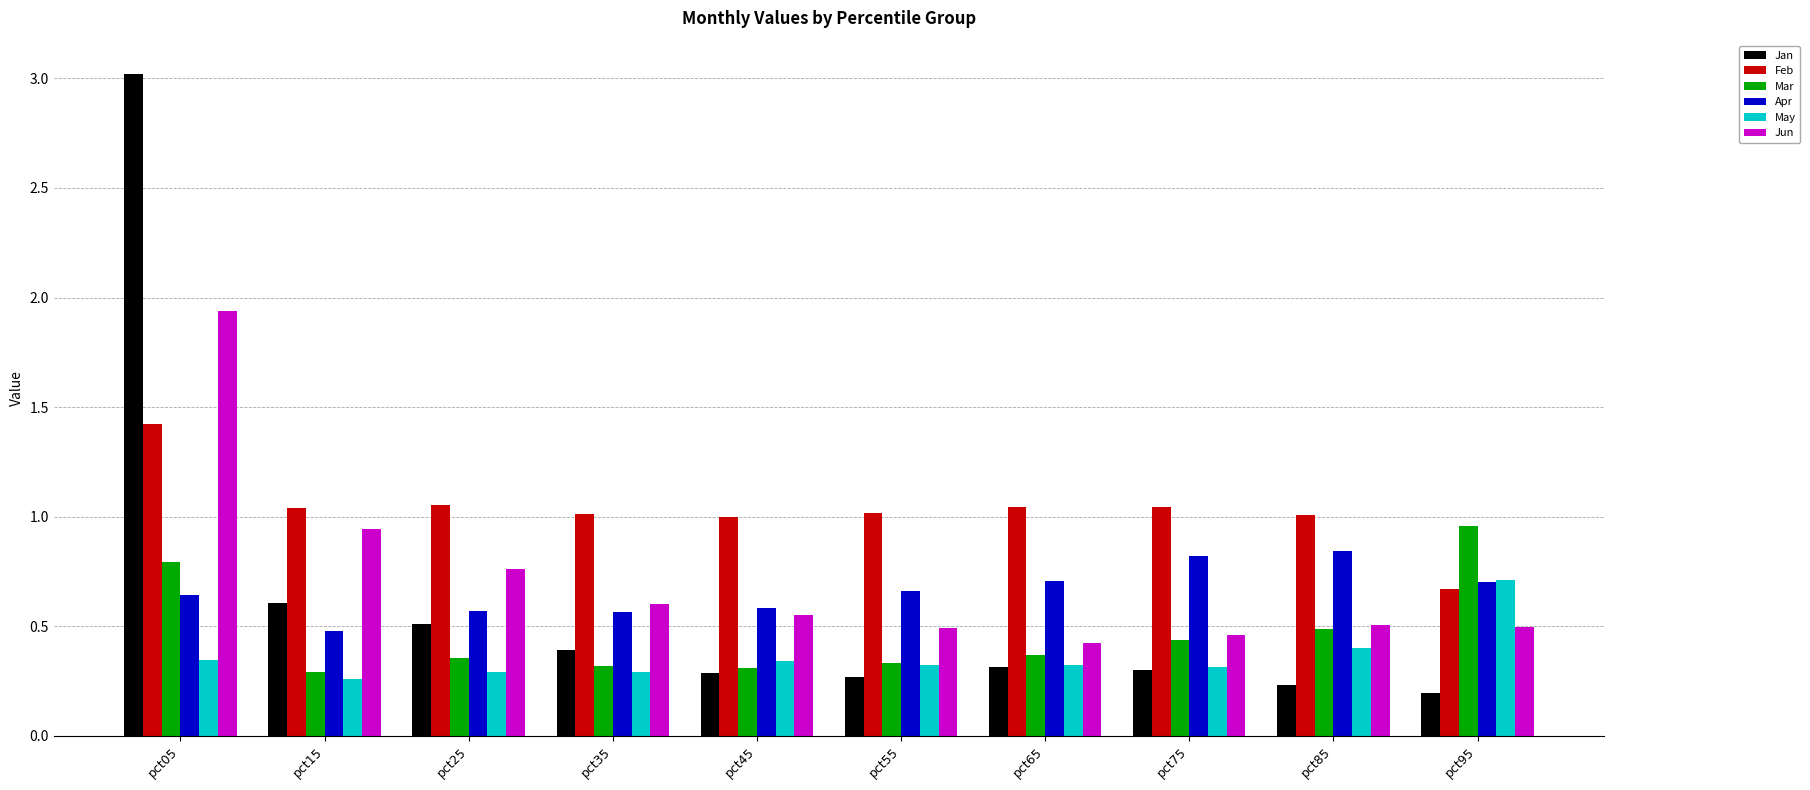

Where does the Feb series first go above 1?

pct05